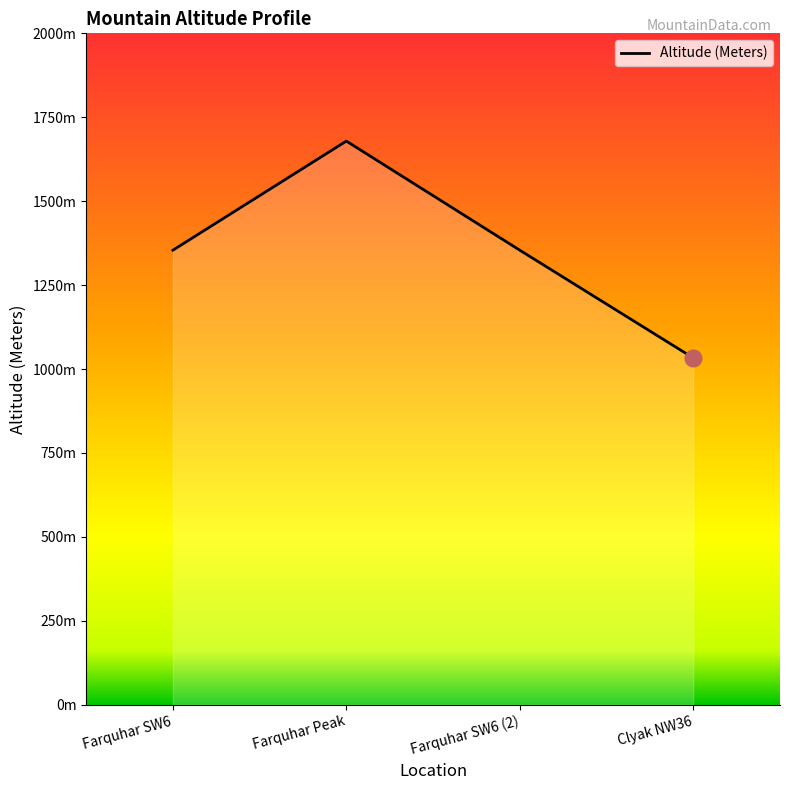

Does the chart have visible grid lines?

No